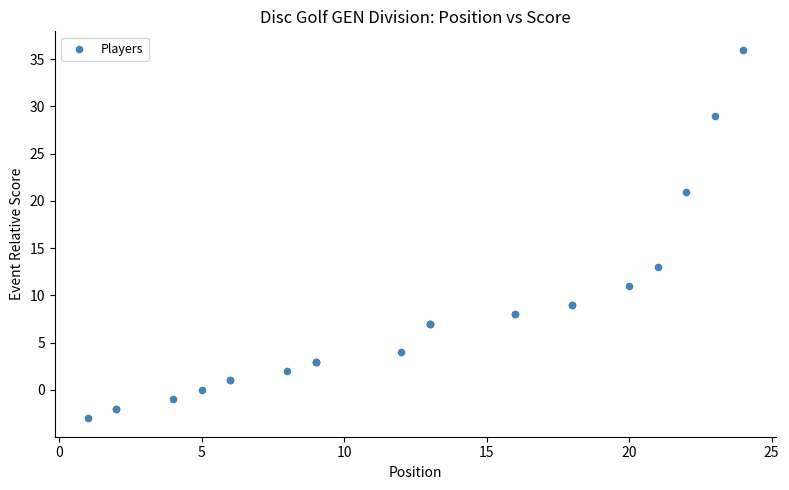

What Y value in the scatter plot is closest to 16?

13